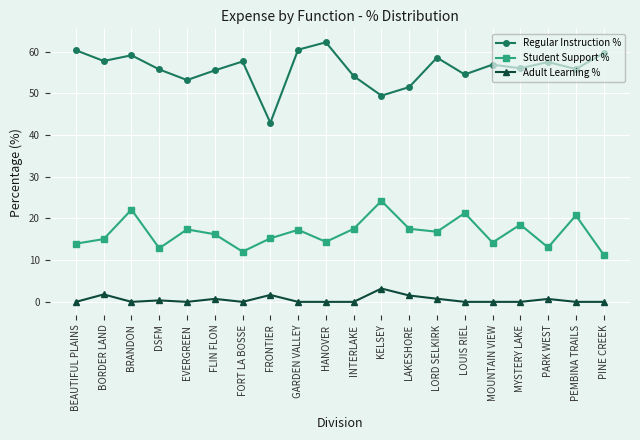

At which category is the sum across all series the highest?

BRANDON